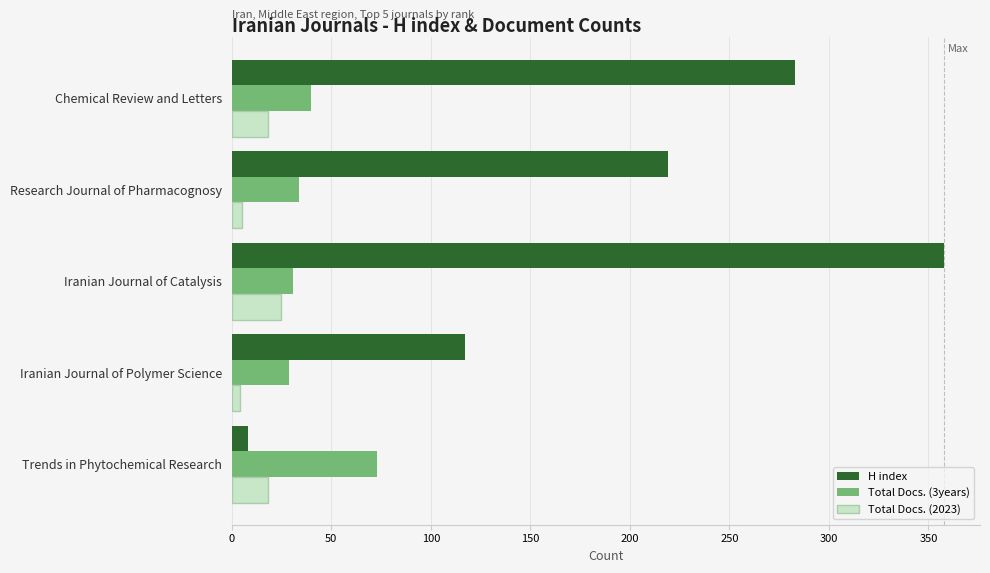

What is the average value of the H index series?

197